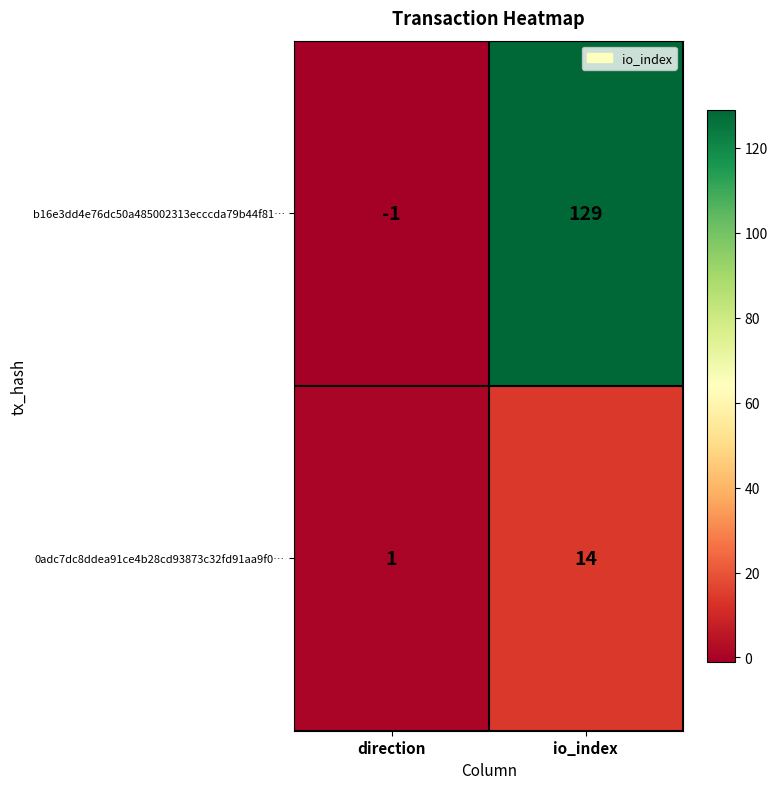

At which category does the chart reach its minimum across all series?

direction